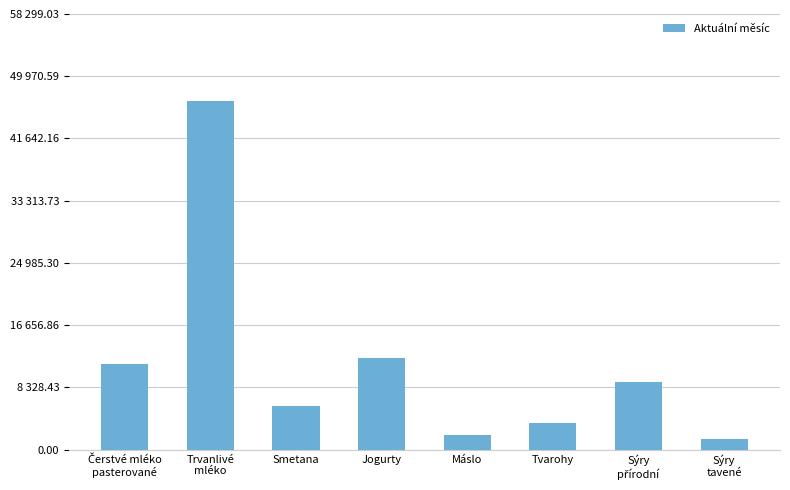

List the labels in order of value, largest first.

Trvanlivé
mléko, Jogurty, Čerstvé mléko
pasterované, Sýry
přírodní, Smetana, Tvarohy, Máslo, Sýry
tavené